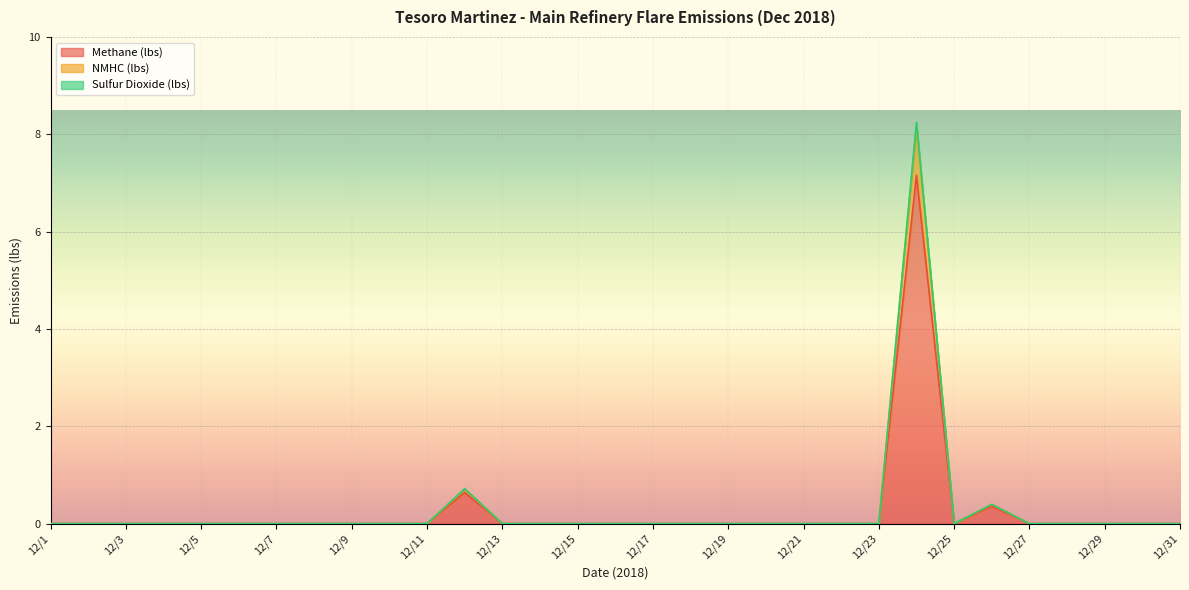

Reading left to right, extract all data points from this chart.

Methane (lbs): 12/1=0.0	12/2=0.0	12/3=0.0	12/4=0.0	12/5=0.0	12/6=0.0	12/7=0.0	12/8=0.0	12/9=0.0	12/10=0.0	12/11=0.0	12/12=0.6	12/13=0.0	12/14=0.0	12/15=0.0	12/16=0.0	12/17=0.0	12/18=0.0	12/19=0.0	12/20=0.0	12/21=0.0	12/22=0.0	12/23=0.0	12/24=7.2	12/25=0.0	12/26=0.4	12/27=0.0	12/28=0.0	12/29=0.0	12/30=0.0	12/31=0.0
NMHC (lbs): 12/1=0.0	12/2=0.0	12/3=0.0	12/4=0.0	12/5=0.0	12/6=0.0	12/7=0.0	12/8=0.0	12/9=0.0	12/10=0.0	12/11=0.0	12/12=0.7	12/13=0.0	12/14=0.0	12/15=0.0	12/16=0.0	12/17=0.0	12/18=0.0	12/19=0.0	12/20=0.0	12/21=0.0	12/22=0.0	12/23=0.0	12/24=8.2	12/25=0.0	12/26=0.4	12/27=0.0	12/28=0.0	12/29=0.0	12/30=0.0	12/31=0.0
Sulfur Dioxide (lbs): 12/1=0.0	12/2=0.0	12/3=0.0	12/4=0.0	12/5=0.0	12/6=0.0	12/7=0.0	12/8=0.0	12/9=0.0	12/10=0.0	12/11=0.0	12/12=0.7	12/13=0.0	12/14=0.0	12/15=0.0	12/16=0.0	12/17=0.0	12/18=0.0	12/19=0.0	12/20=0.0	12/21=0.0	12/22=0.0	12/23=0.0	12/24=8.2	12/25=0.0	12/26=0.4	12/27=0.0	12/28=0.0	12/29=0.0	12/30=0.0	12/31=0.0